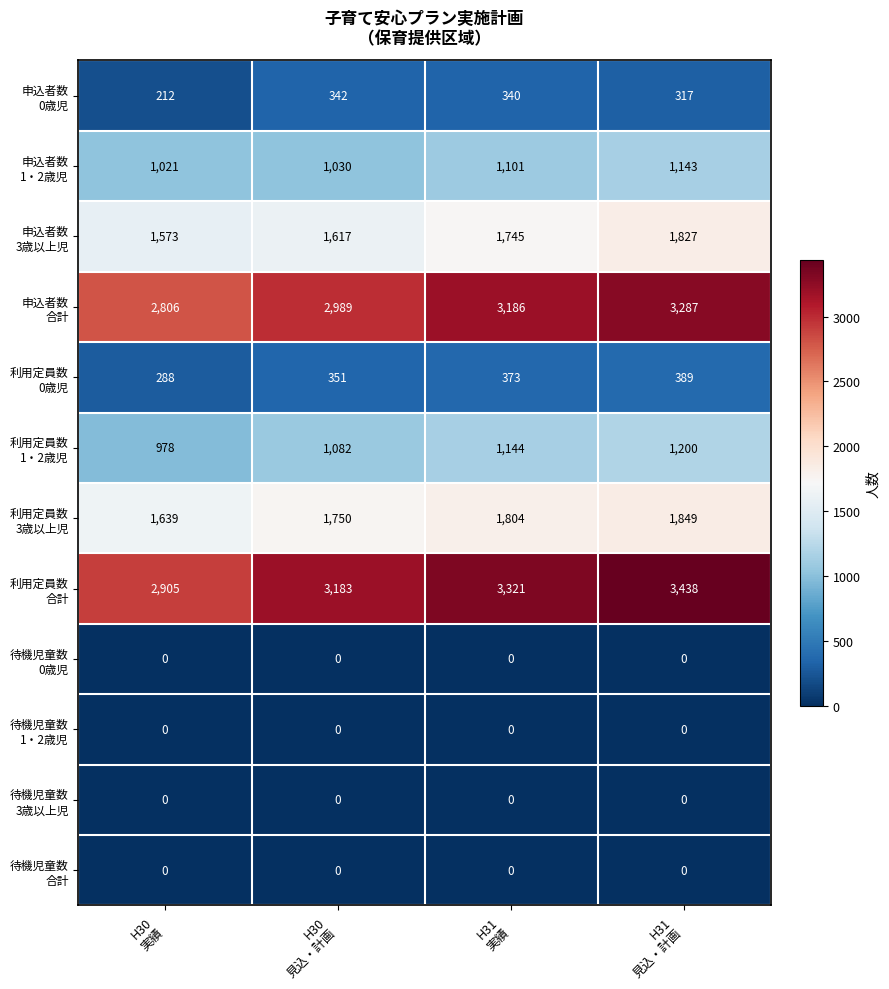

At how many categories does at least one series exceed 2730?

4